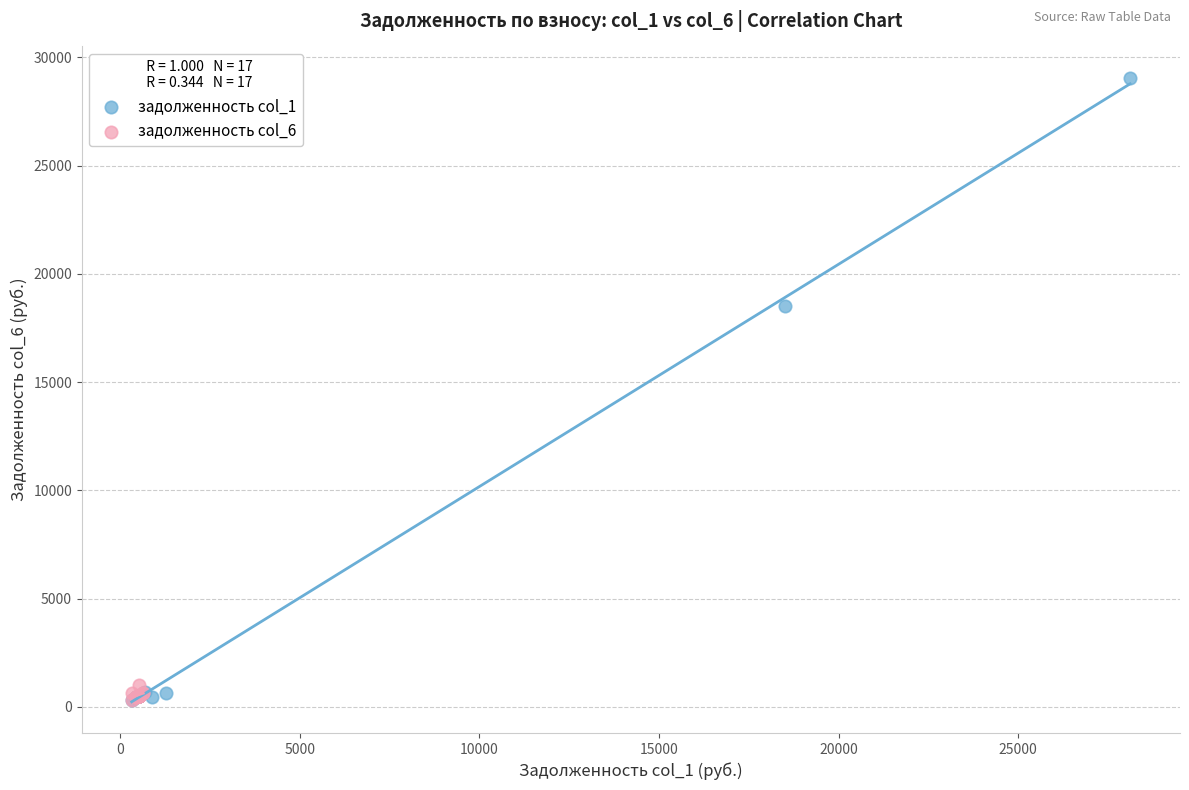

What are all the series names shown in the legend?

задолженность col_1, задолженность col_6